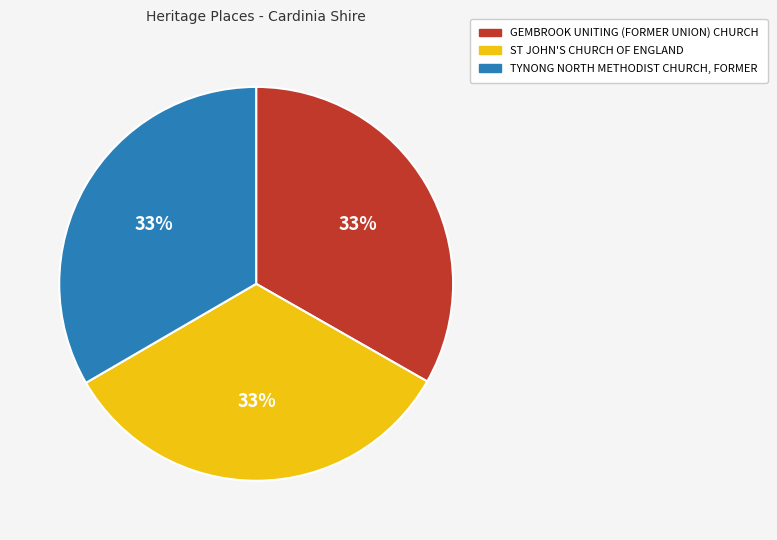

How many slices are in this pie chart?

3